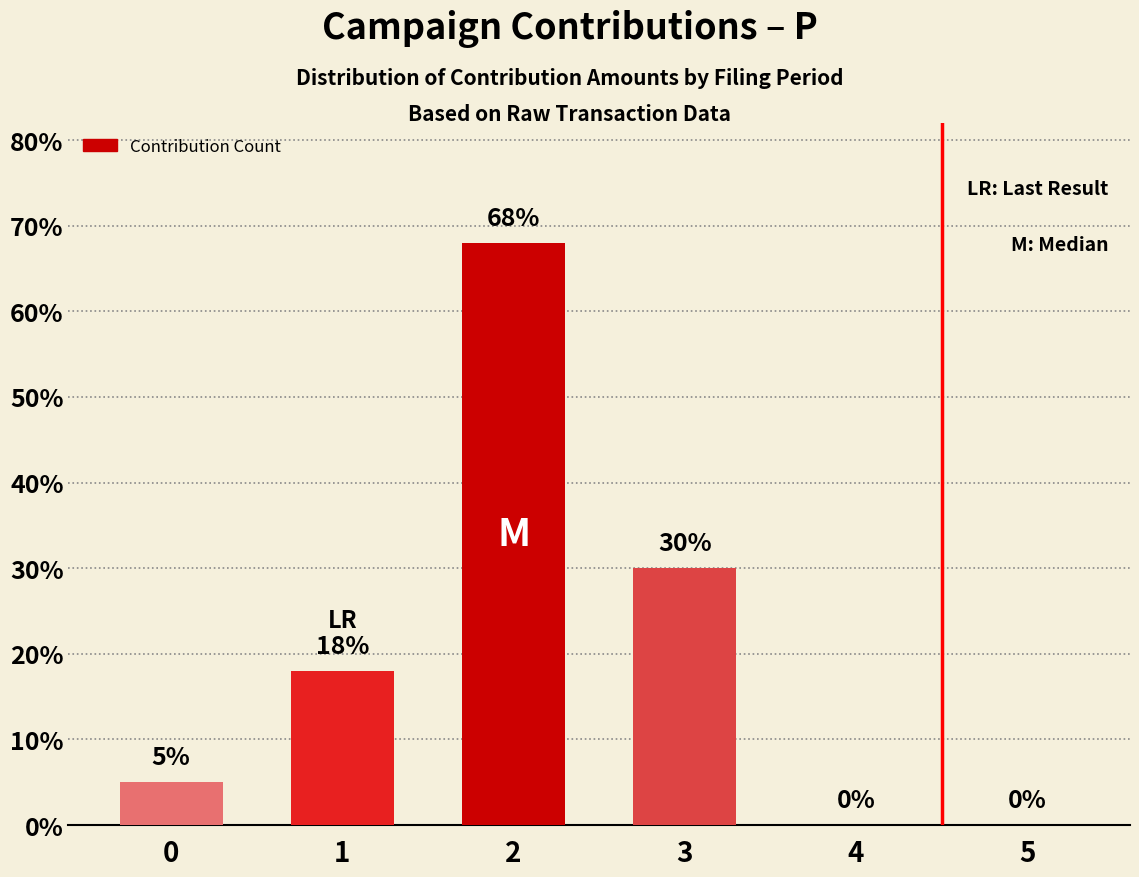

Between 1 and 4, which is larger?

1